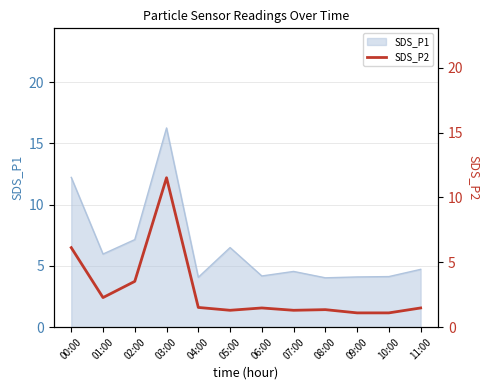

What is the lowest value of the SDS_P1 series?

4.0